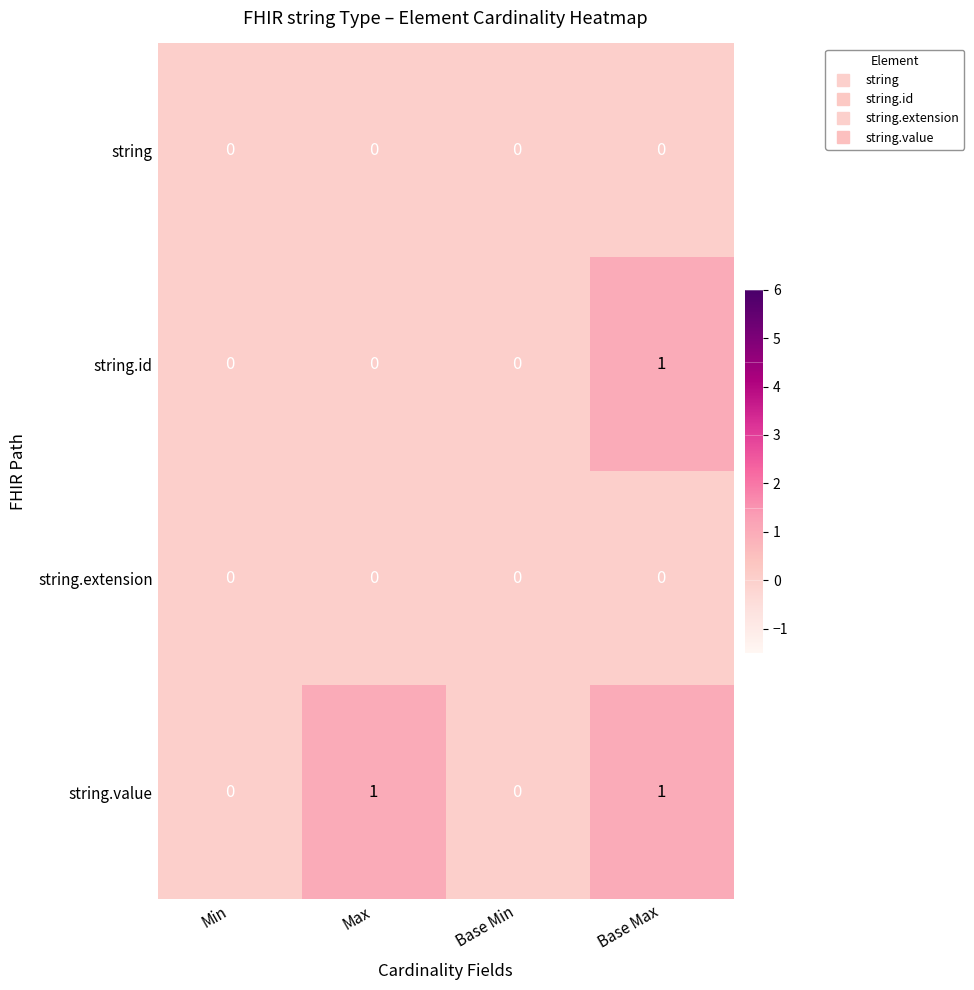

The string.value series shows 0 at Max. True or false?

False